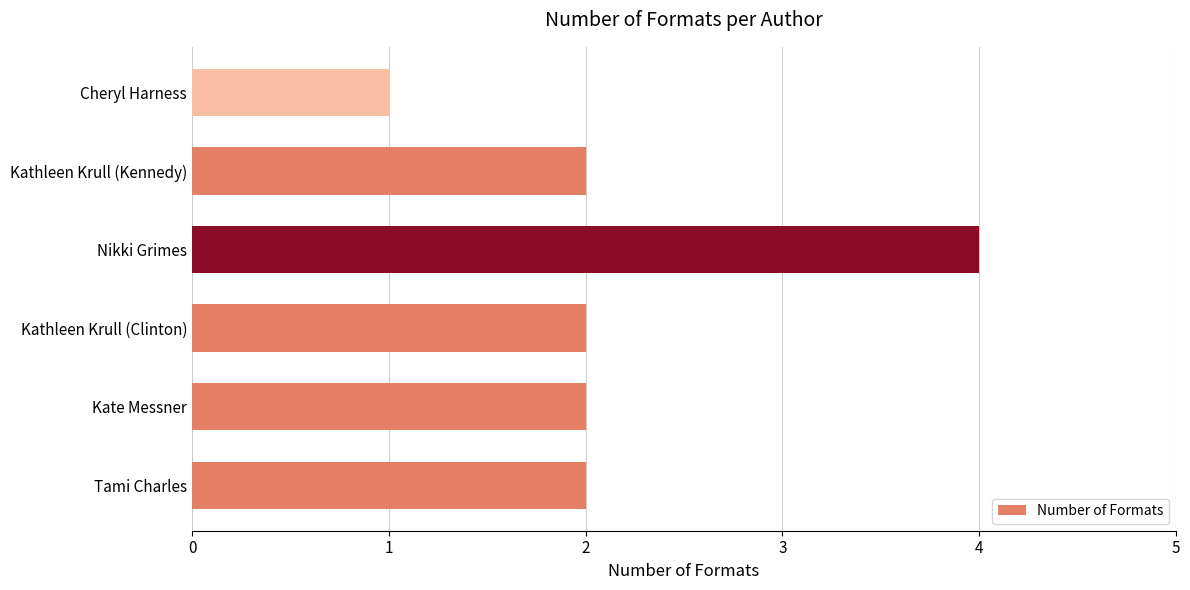

The value at Tami Charles is 1. True or false?

False